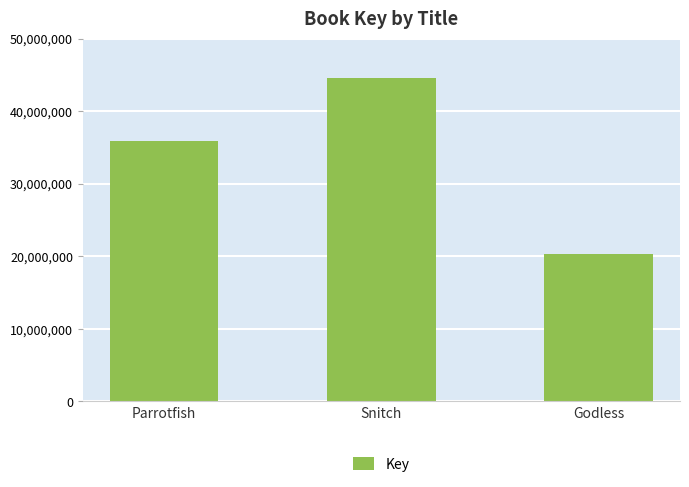

What is the label of the 2nd bar from the right?

Snitch